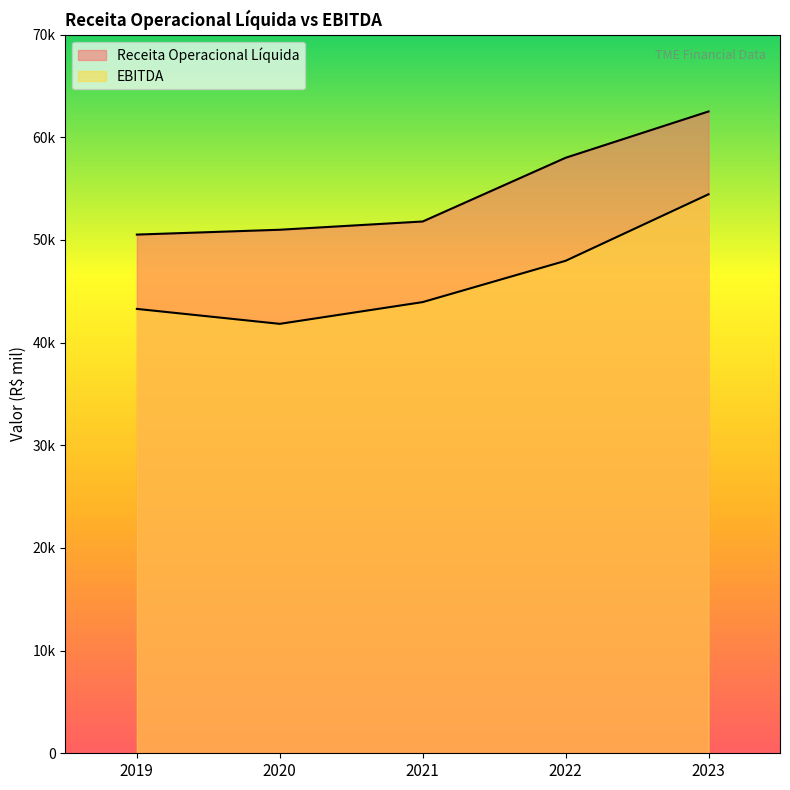

What is the difference between the highest and lowest values at 2023?

8067